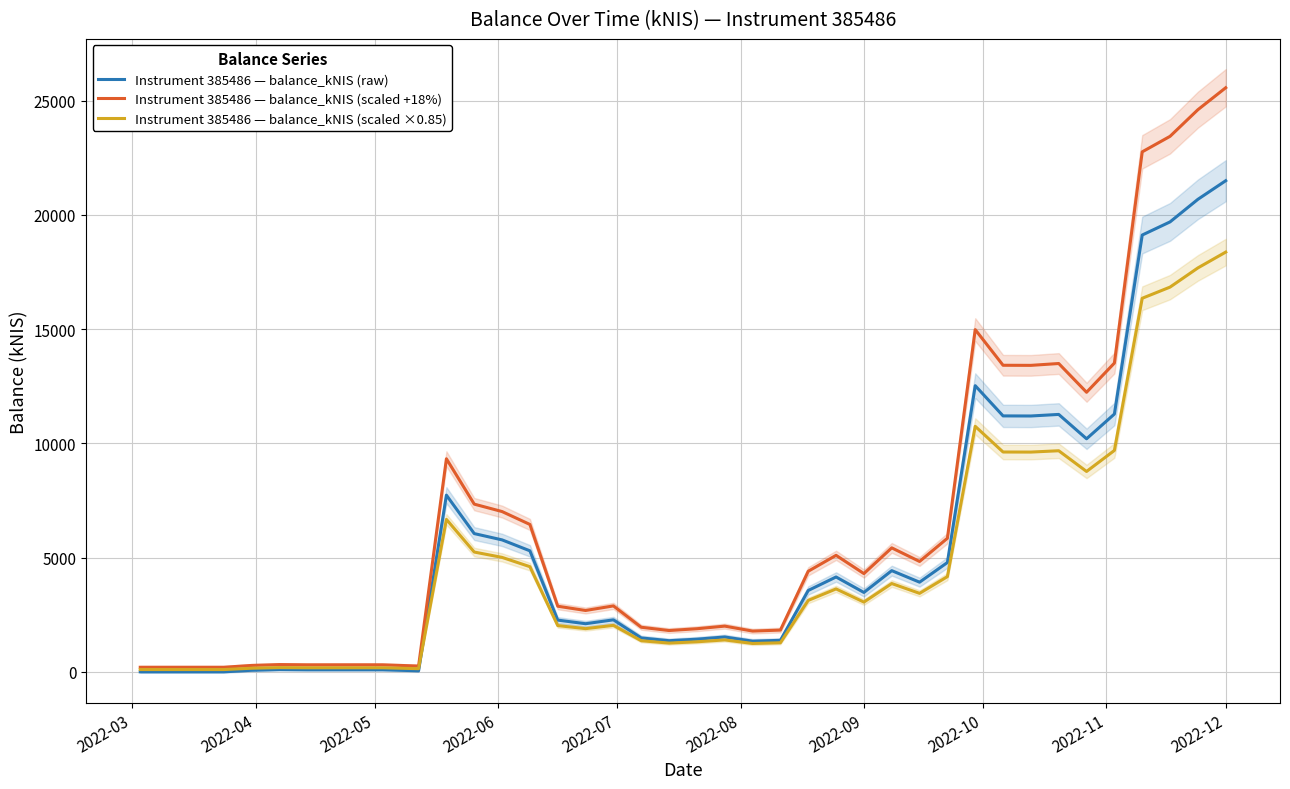

Which series has the largest total across all categories?

Instrument 385486 — balance_kNIS (scaled +18%)